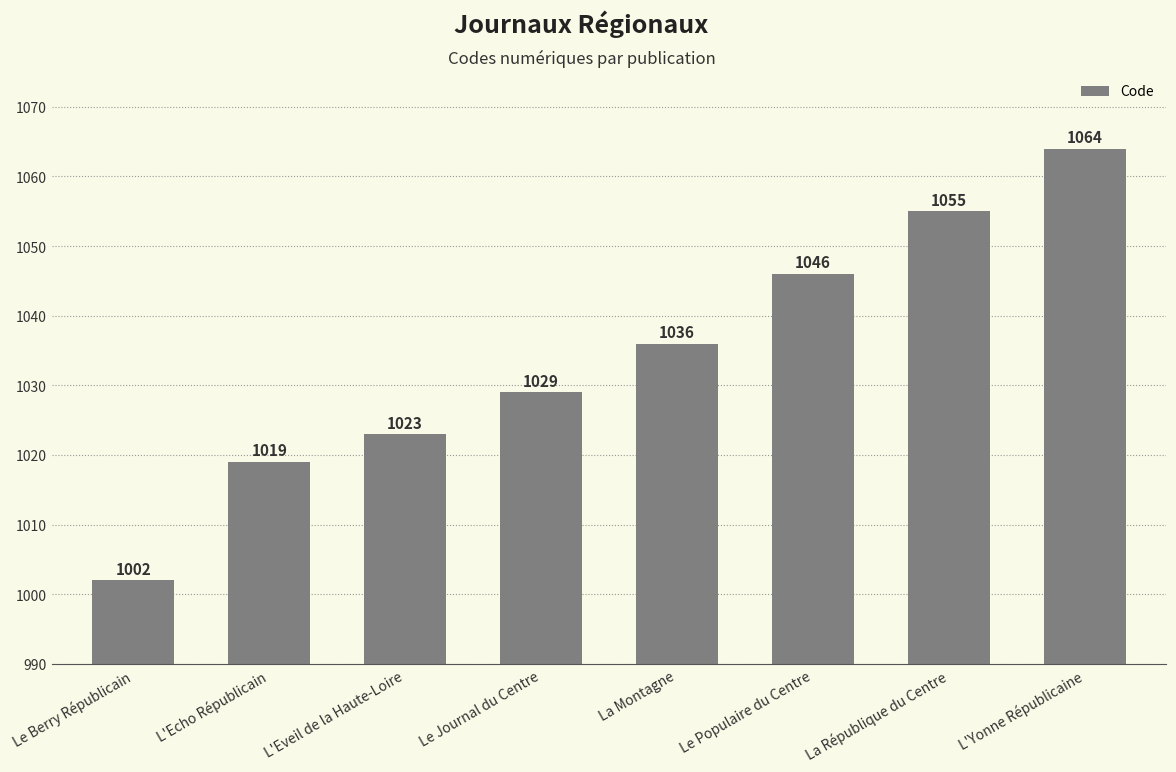

How many bars are there in total?

8